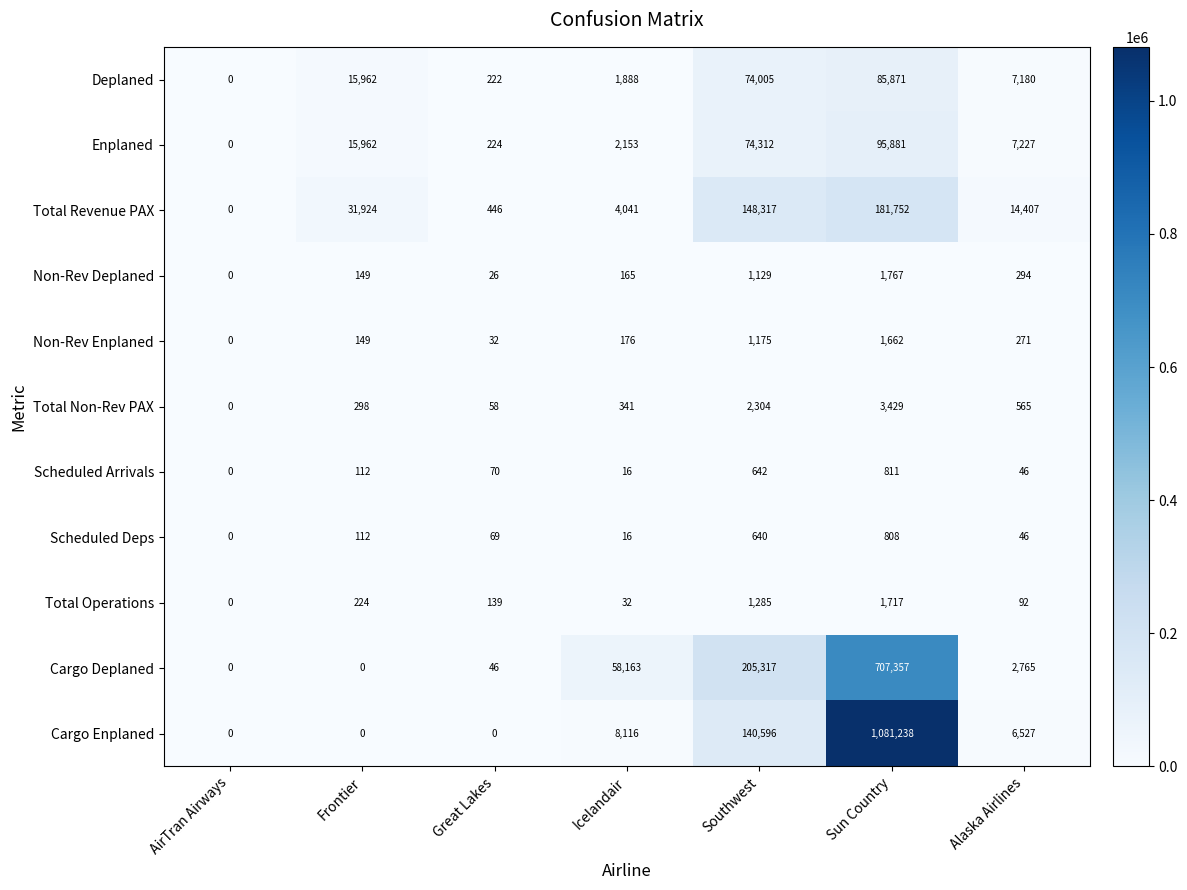

Rank the series by their maximum value, from lowest to highest.

Scheduled Deps, Scheduled Arrivals, Non-Rev Enplaned, Total Operations, Non-Rev Deplaned, Total Non-Rev PAX, Deplaned, Enplaned, Total Revenue PAX, Cargo Deplaned, Cargo Enplaned